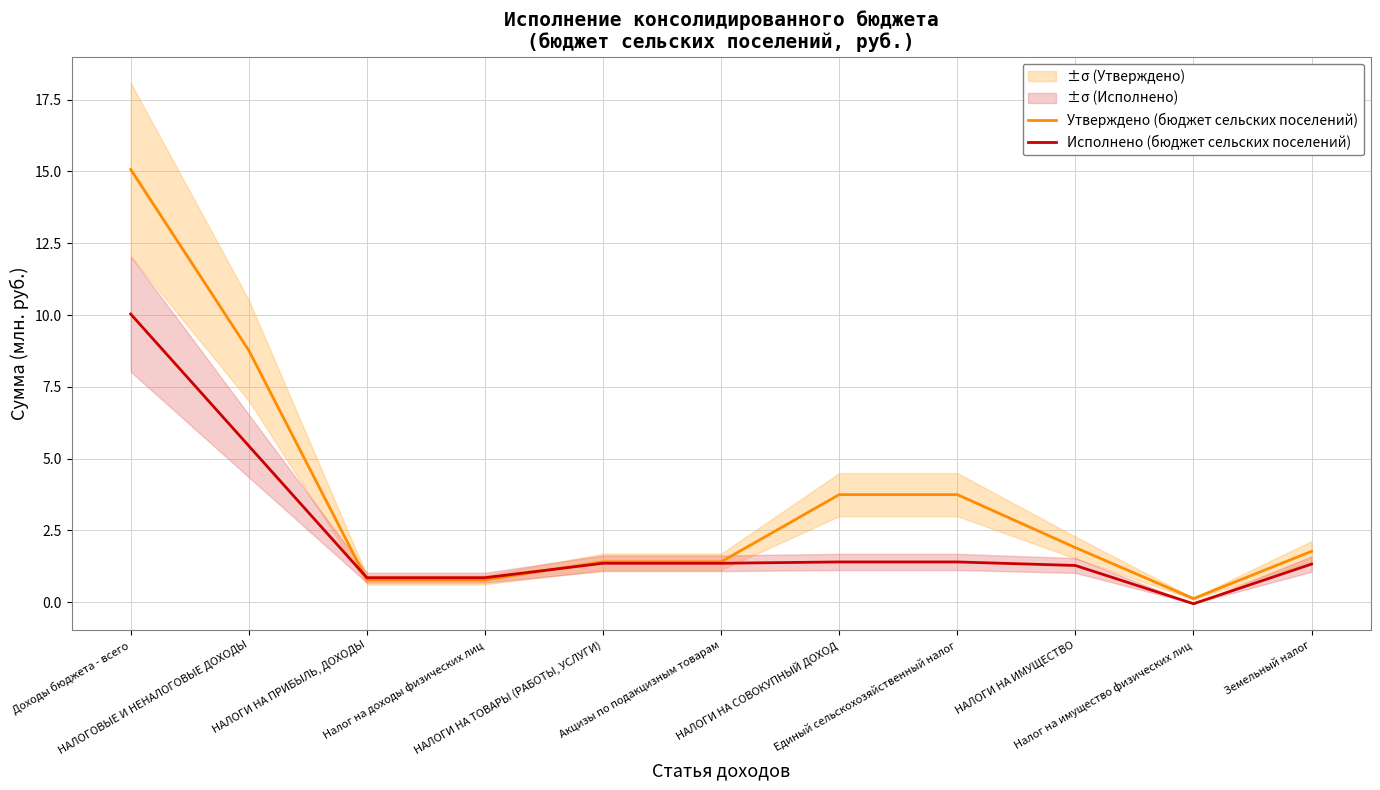

What position from the left is НАЛОГОВЫЕ И НЕНАЛОГОВЫЕ ДОХОДЫ?

2